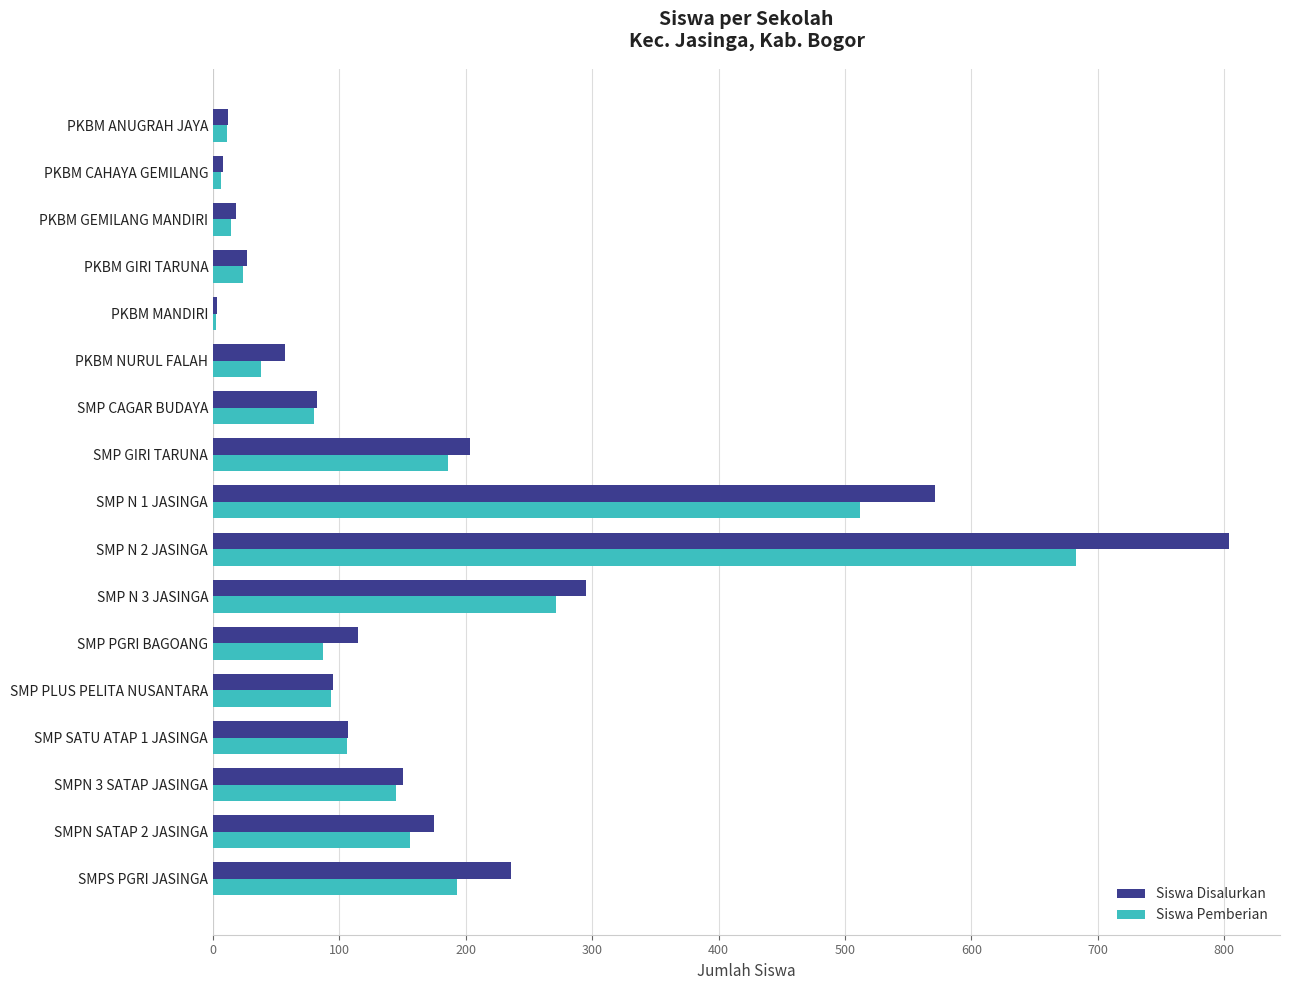

The Siswa Pemberian series shows 193 at SMPS PGRI JASINGA. True or false?

True